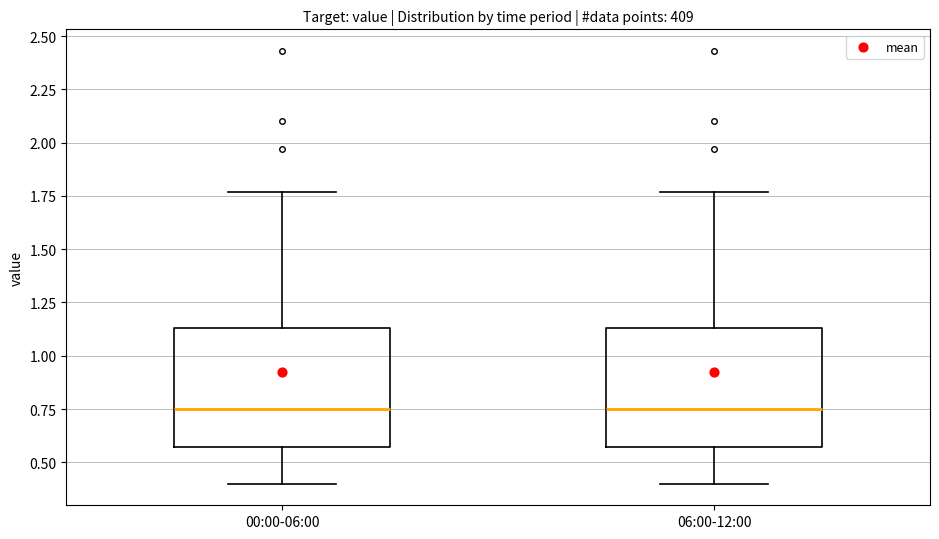

Where is the lower edge of the box for 06:00-12:00 on the y-axis? The values are not printed on the chart, so give them approximately, as read against the axis.

0.55